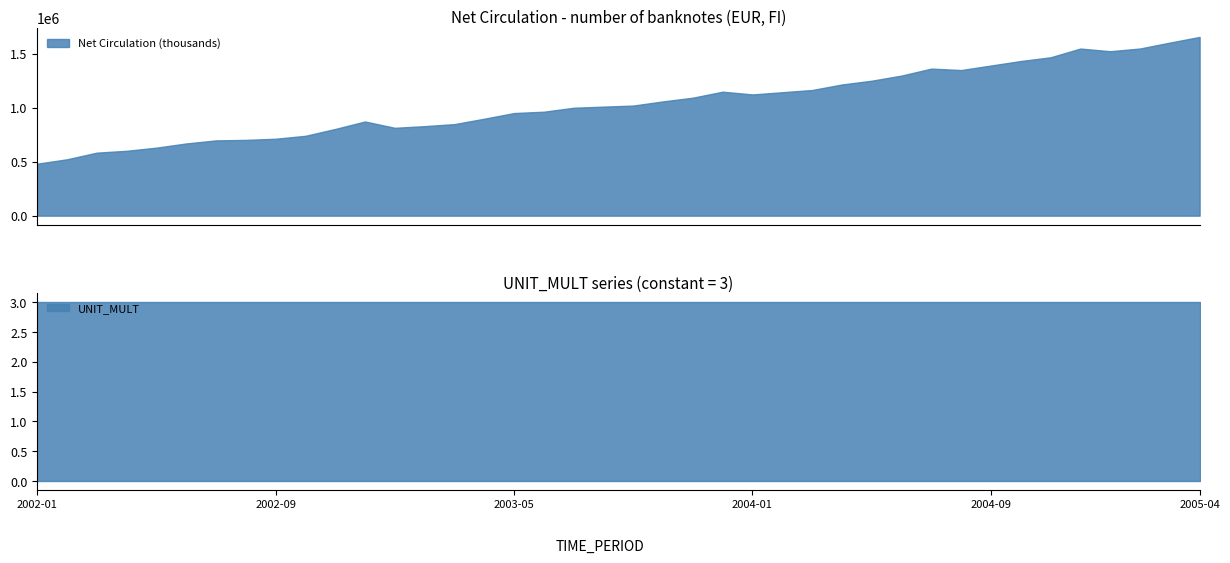

True or false: UNIT_MULT and Net Circulation (thousands) intersect in this chart.

False